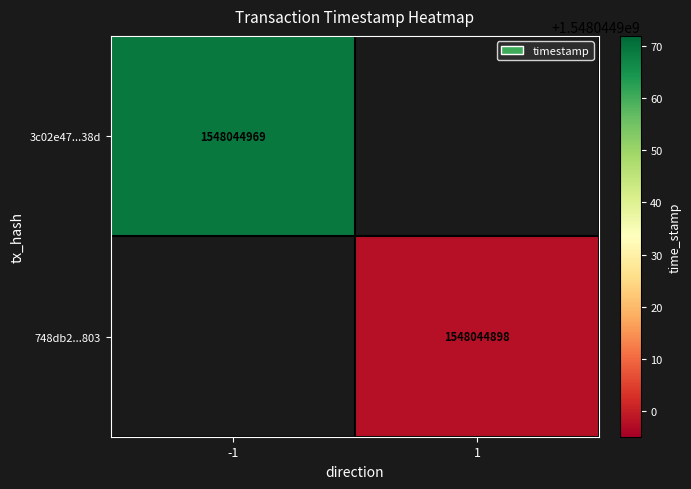

How many data points does each series have?

2